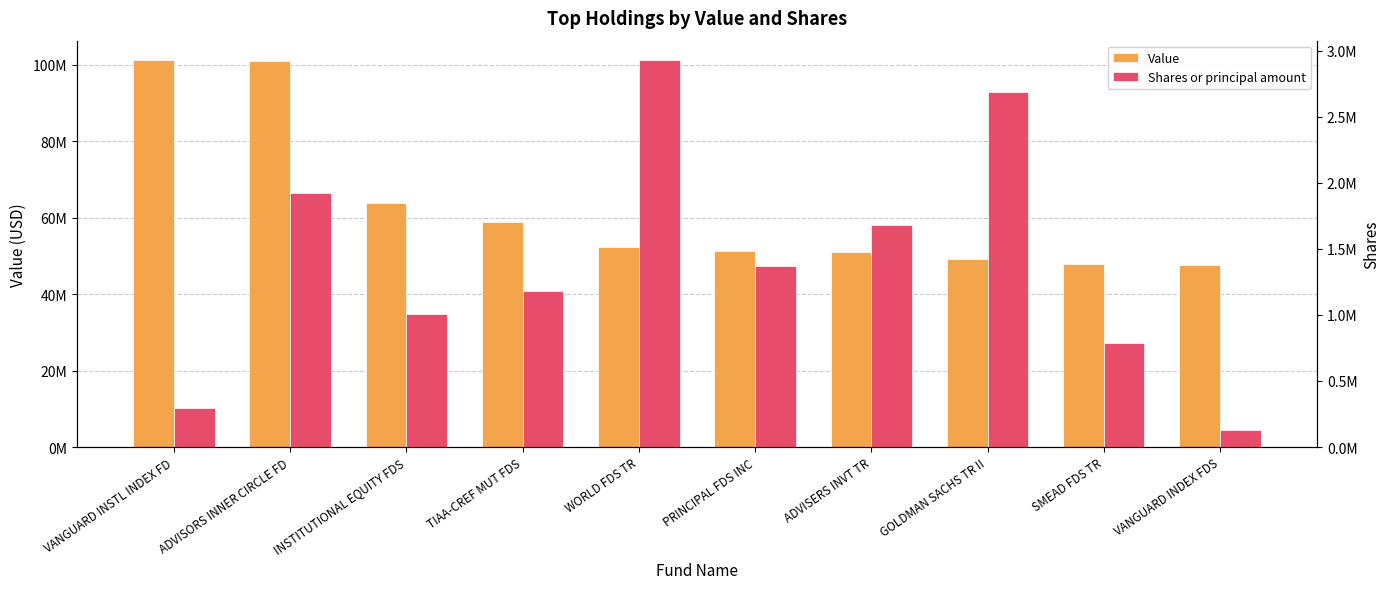

How many bars are there in each group?

2